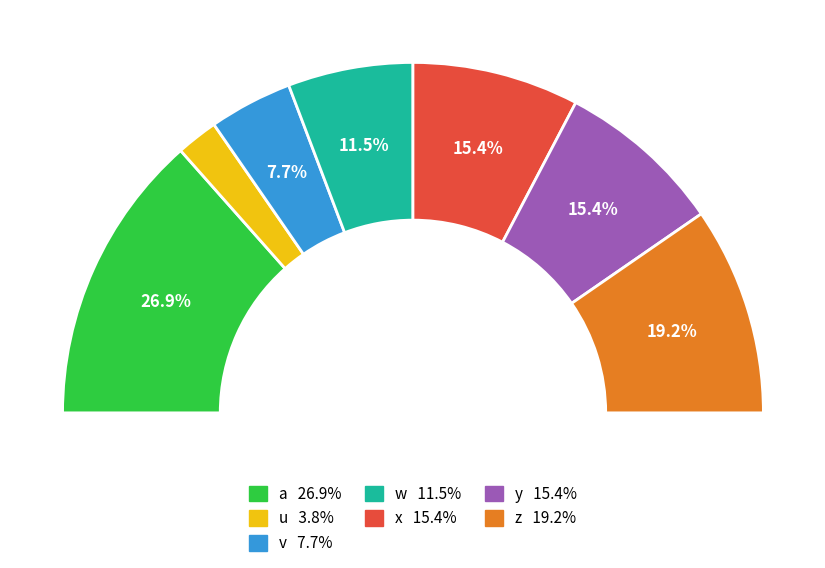

Is it true that v is 22% of the pie?

False